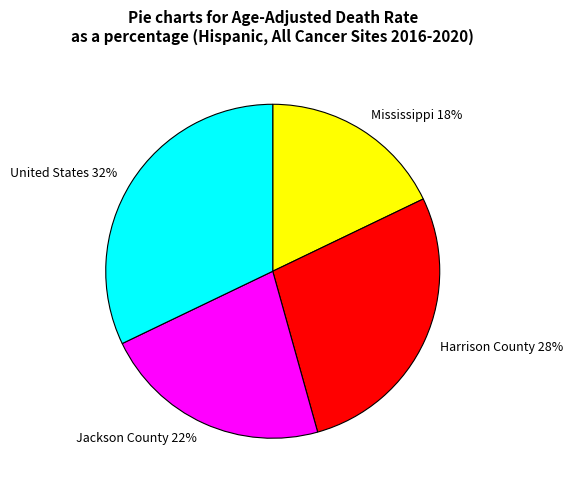

To the nearest percent, what is the average slice percentage?

25%